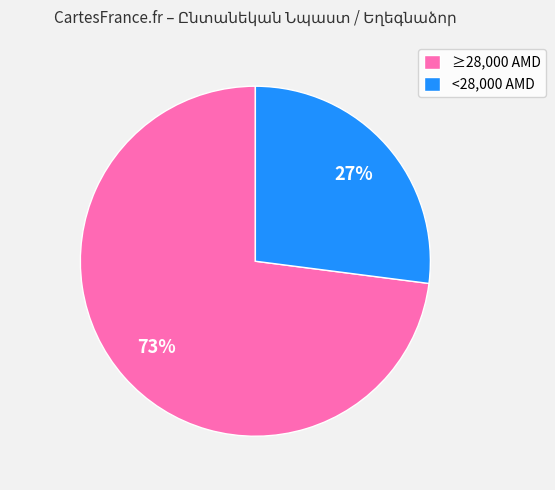

Do <28,000 AMD and ≥28,000 AMD together represent more than half of the pie?

Yes